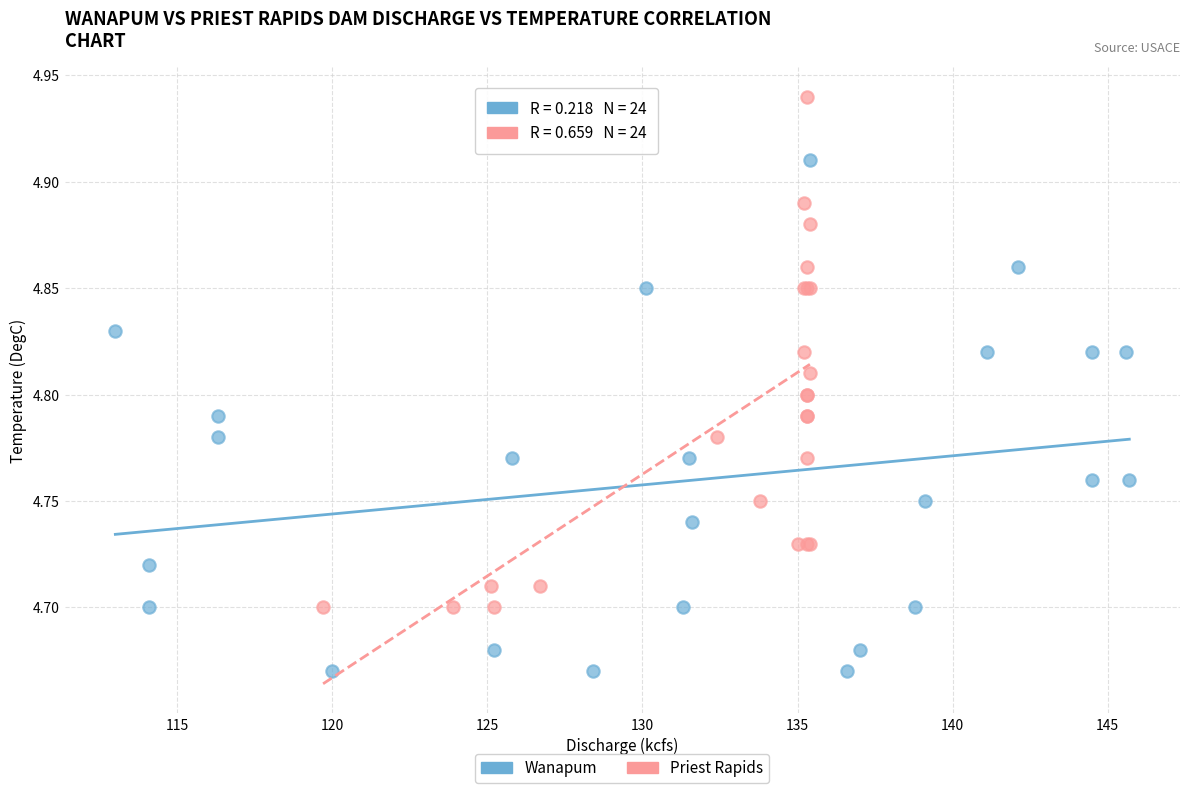

Which series reaches the maximum Y coordinate?

Priest Rapids